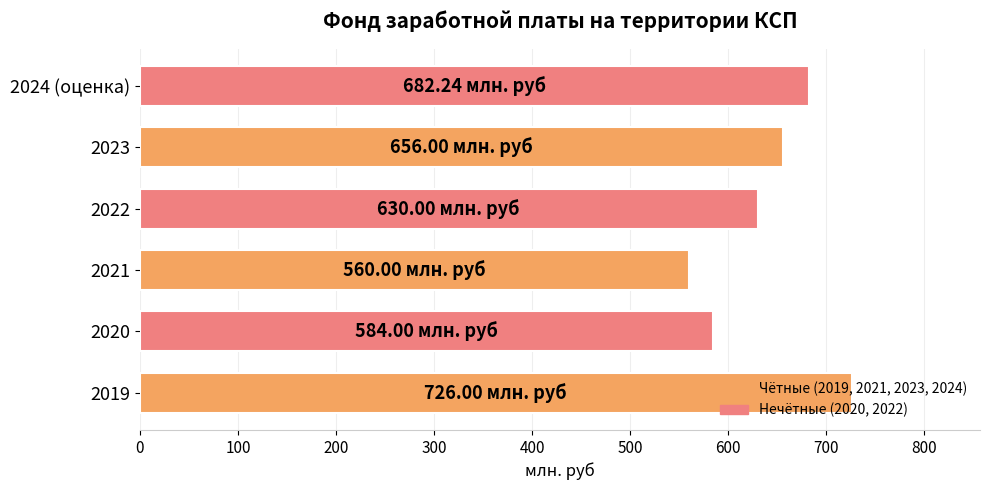

Does the chart contain stacked bars?

No